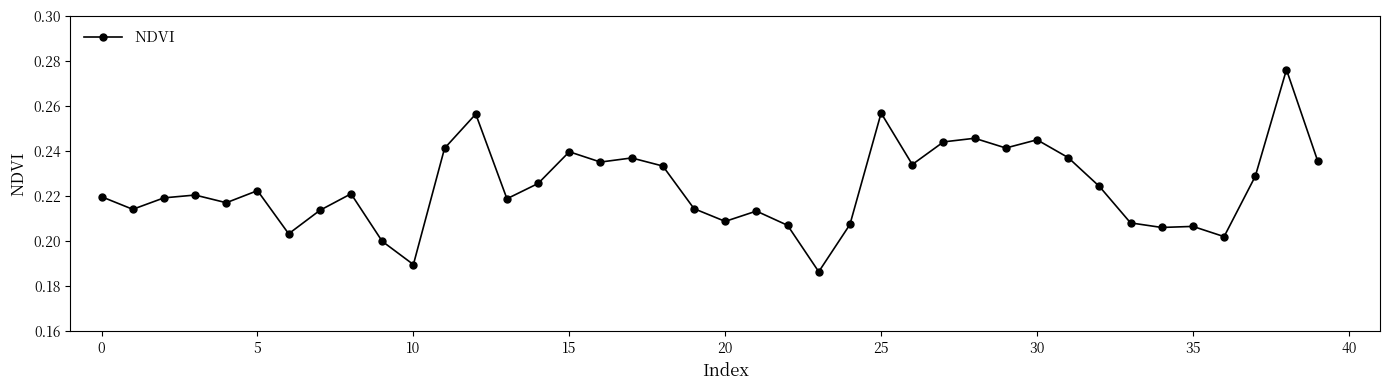

Count the values in the range 0 to 1.

40